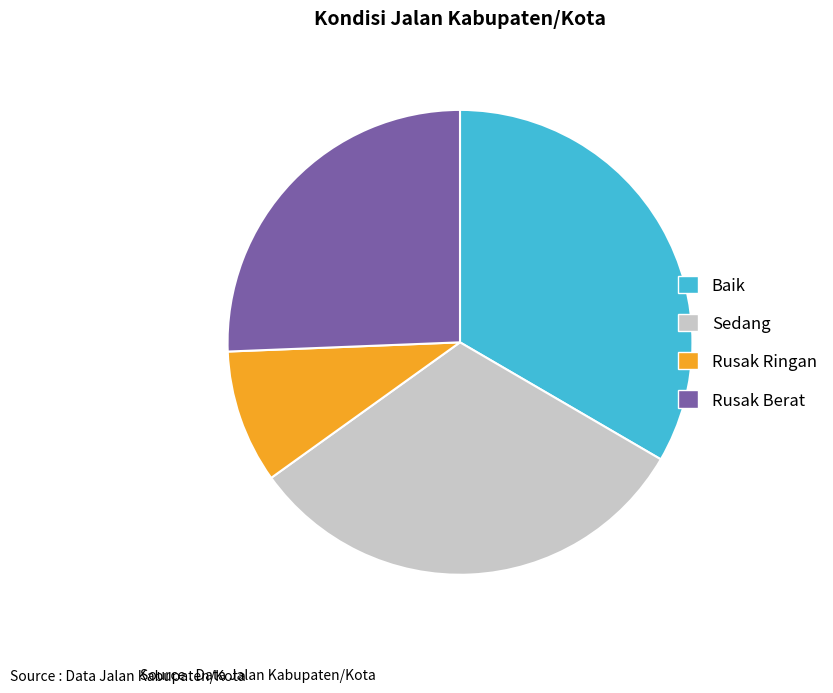

Rank the categories by value from highest to lowest.

Baik, Sedang, Rusak Berat, Rusak Ringan